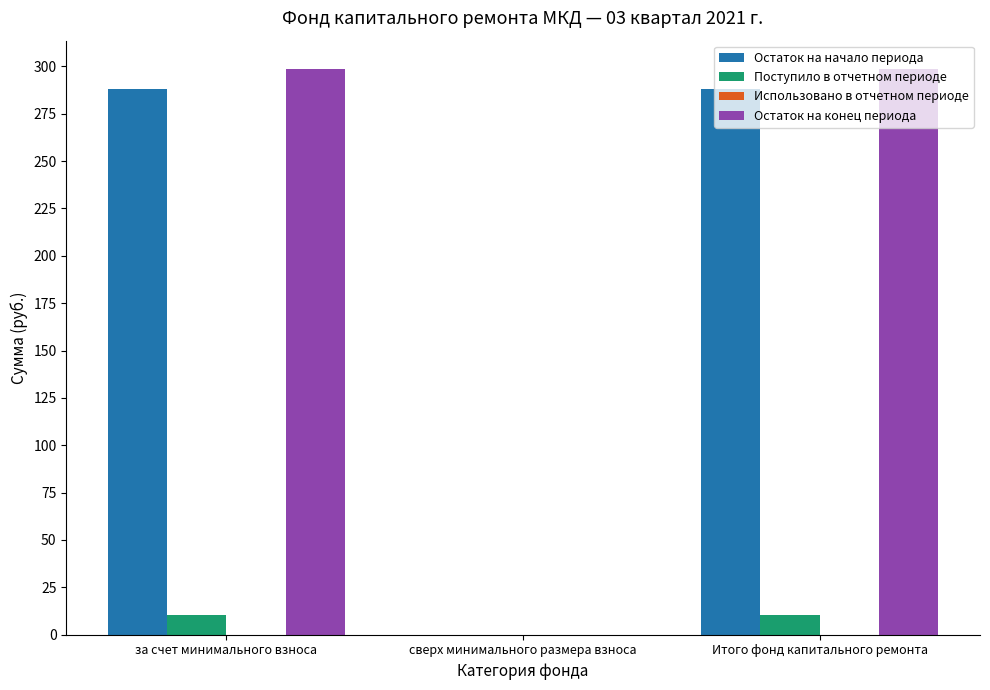

What is the maximum value for Поступило в отчетном периоде?

10.7